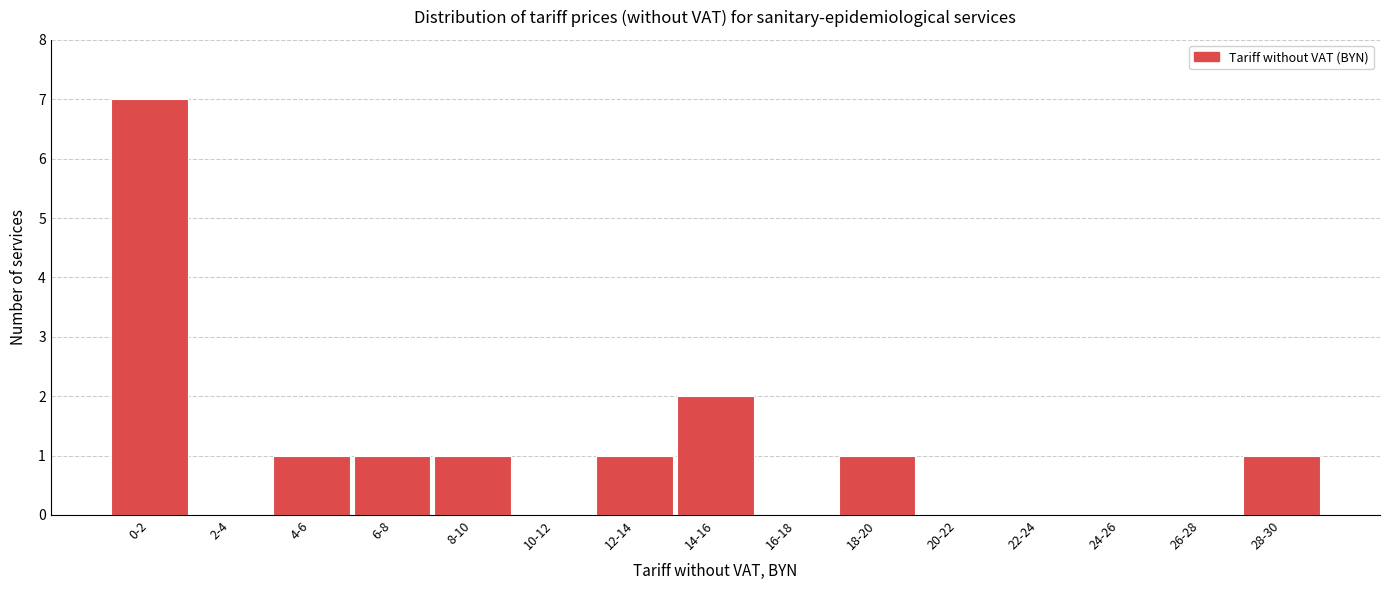

Reading left to right, what are all the values shown in this chart?

0-2=7	2-4=0	4-6=1	6-8=1	8-10=1	10-12=0	12-14=1	14-16=2	16-18=0	18-20=1	20-22=0	22-24=0	24-26=0	26-28=0	28-30=1